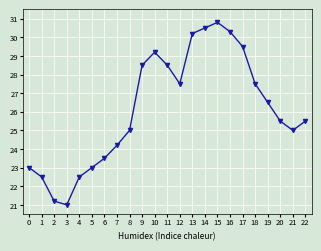

Reading right to left, extract all data points from this chart.

22=25.5	21=25.0	20=25.5	19=26.5	18=27.5	17=29.5	16=30.3	15=30.8	14=30.5	13=30.2	12=27.5	11=28.5	10=29.2	9=28.5	8=25.0	7=24.2	6=23.5	5=23.0	4=22.5	3=21.0	2=21.2	1=22.5	0=23.0